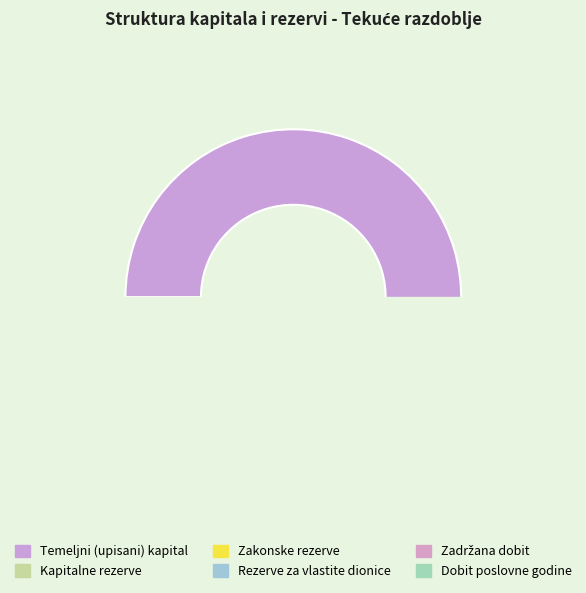

What is the majority slice?

Temeljni (upisani) kapital